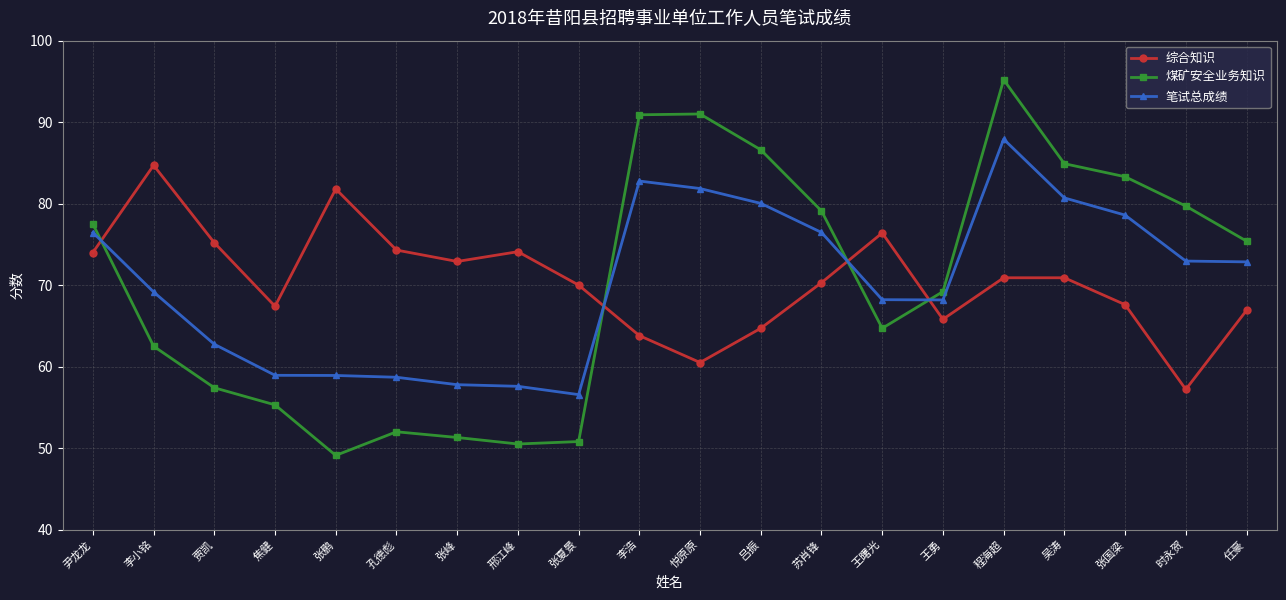

What position from the left is 吕振?

12